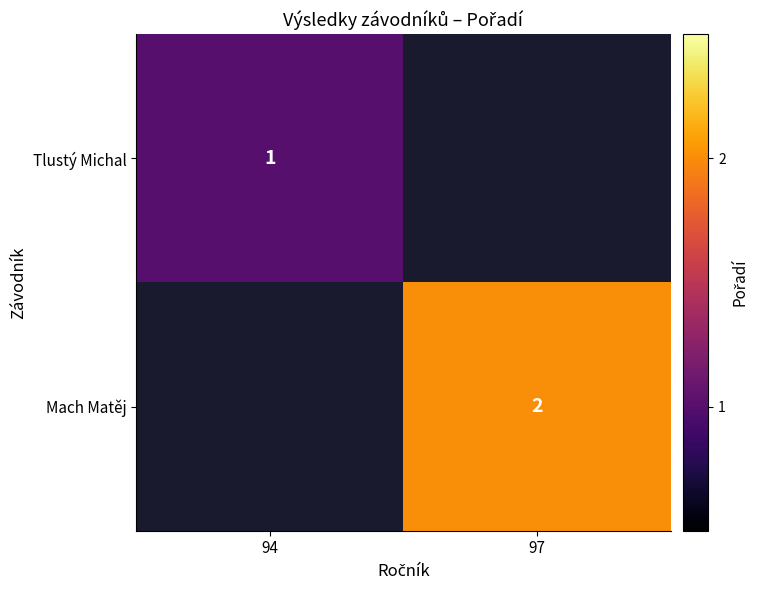

True or false: Mach Matěj has a value of 3 at 97.

False